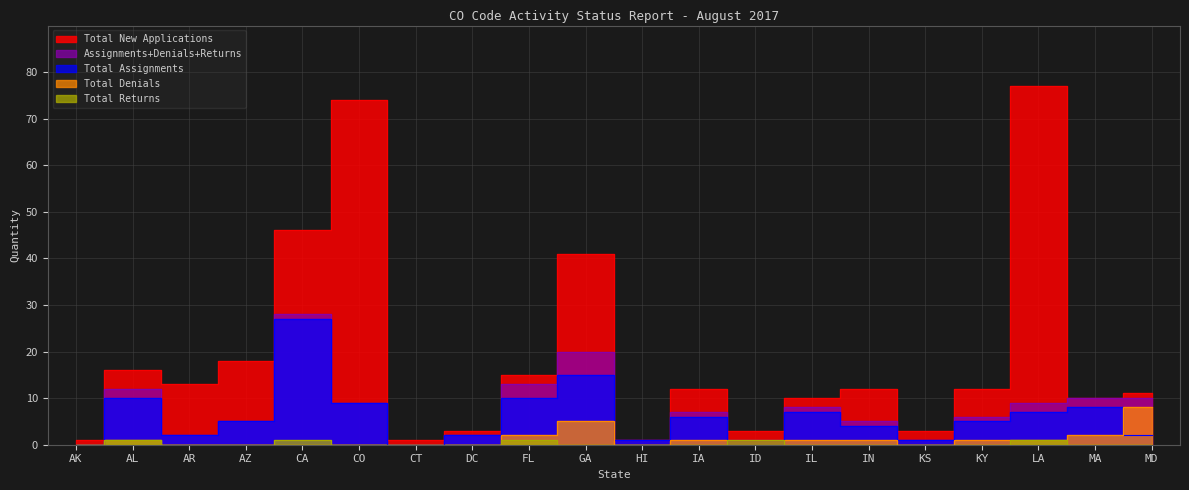

The value of Total Denials at DC is -5. True or false?

False